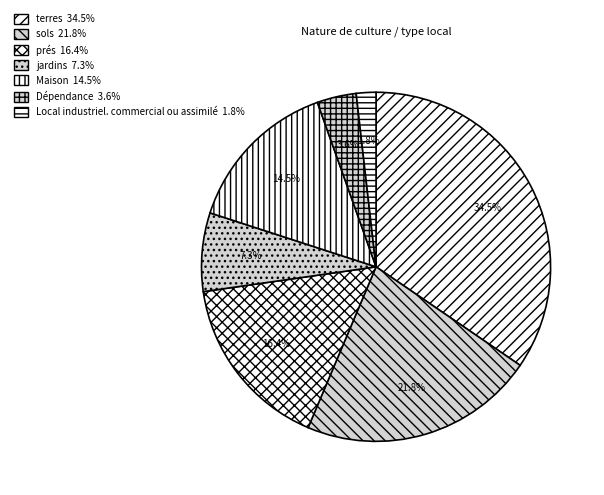

Approximately how many times larger is the value at sols compared to jardins?

3.0